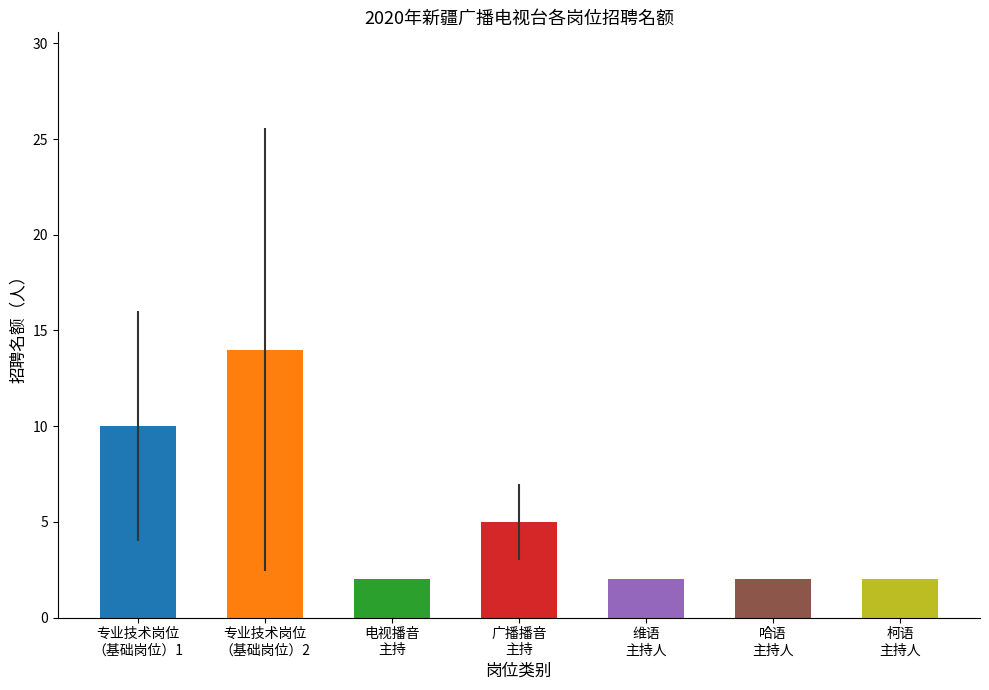

Rank the categories by value from lowest to highest.

电视播音
主持, 维语
主持人, 哈语
主持人, 柯语
主持人, 广播播音
主持, 专业技术岗位
（基础岗位）1, 专业技术岗位
（基础岗位）2